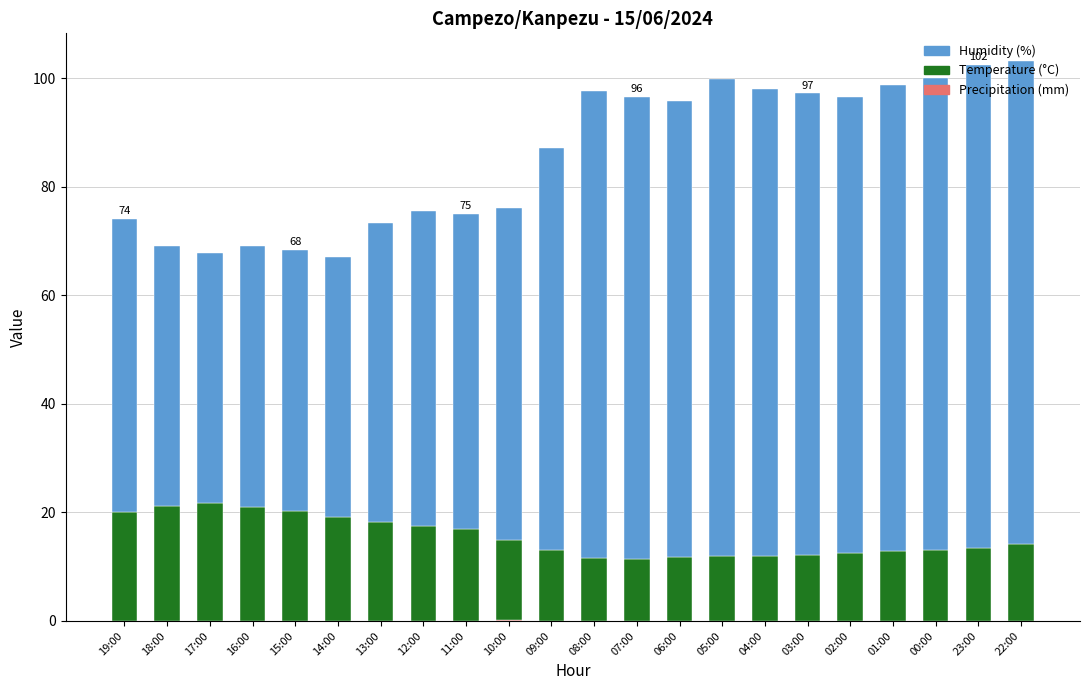

What is the total value across all series at 08:00?

97.6